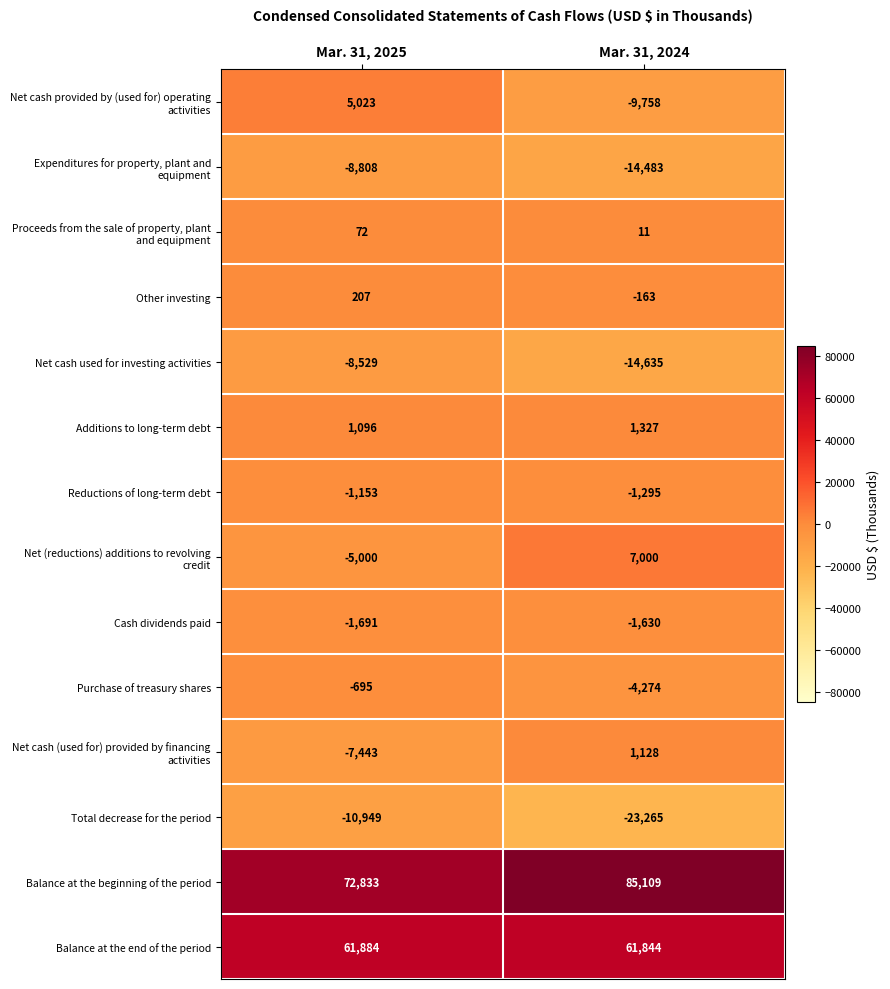

At which label is Total decrease for the period closest to -17107?

Mar. 31, 2025